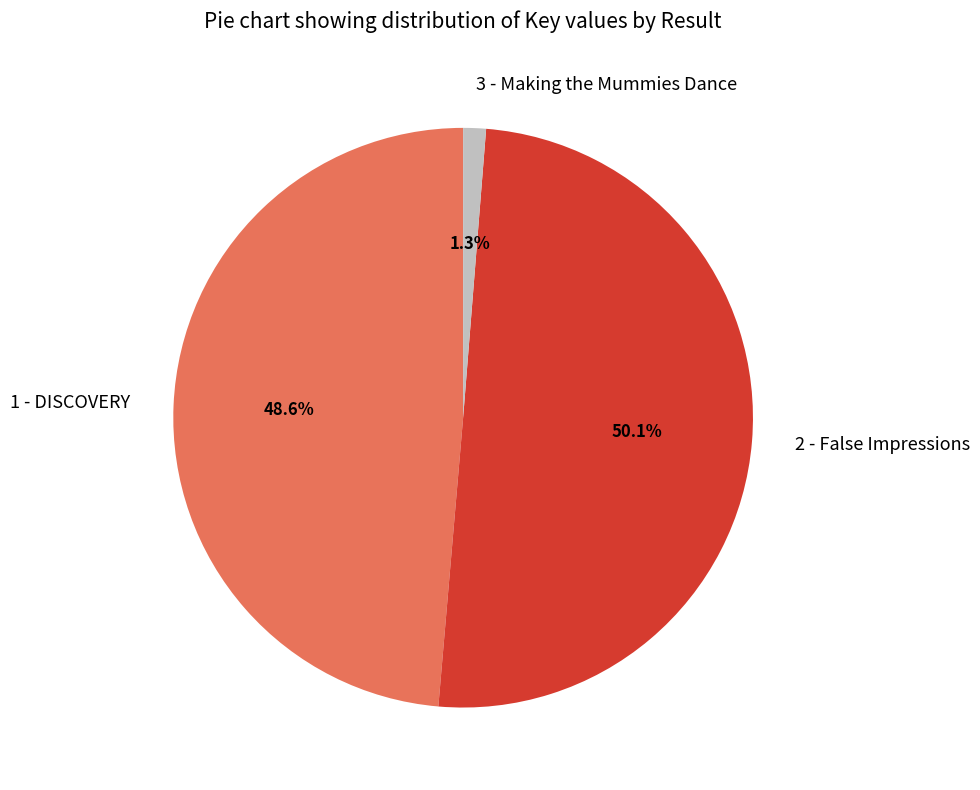

Which category has the smallest portion of the pie?

3 - Making the Mummies Dance